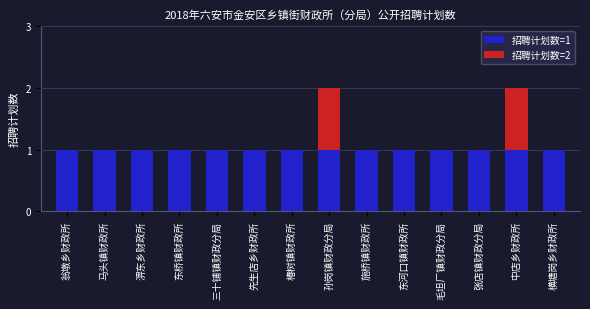

Rank the categories by value from lowest to highest.

翁墩乡财政所, 马头镇财政所, 淠东乡财政所, 东桥镇财政所, 三十铺镇财政分局, 先生店乡财政所, 椿树镇财政所, 施桥镇财政所, 东河口镇财政所, 毛坦厂镇财政分局, 张店镇财政分局, 横塘岗乡财政所, 孙岗镇财政分局, 中店乡财政所